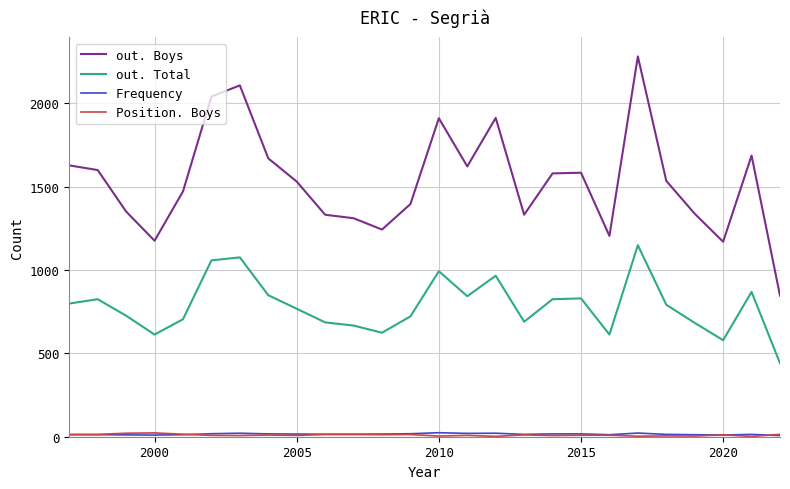

True or false: out. Total has more than 1 points higher than both neighbors.

True